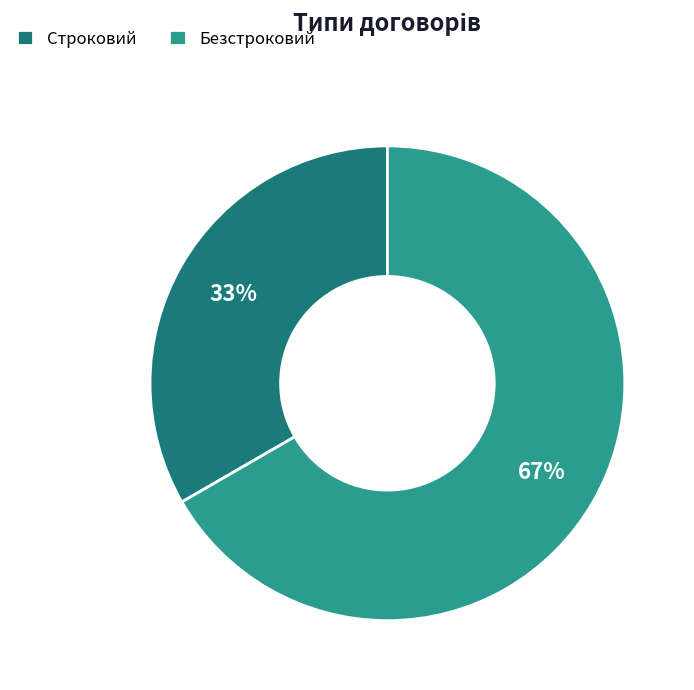

How many slices are in this pie chart?

2